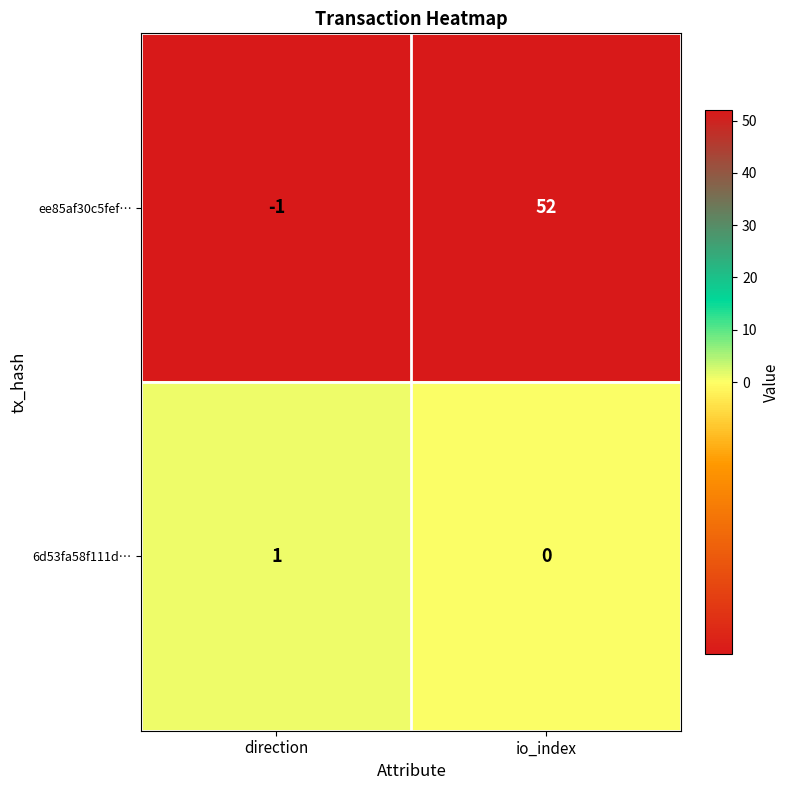

Reading left to right, transcribe all the data shown in this chart.

ee85af30c5fef…: direction=-1	io_index=52
6d53fa58f111d…: direction=1	io_index=0